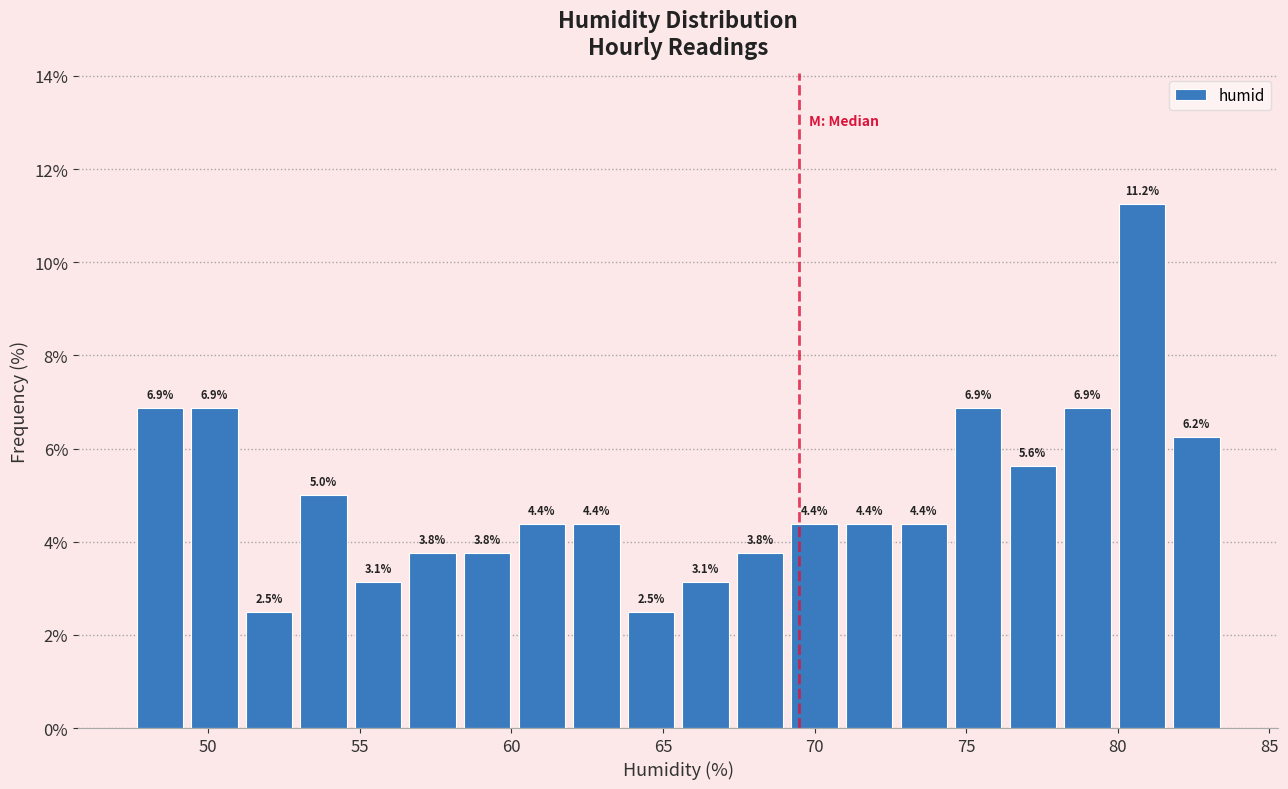

Around what value on the x-axis is the tallest bar? Give the approximate position of its centre, as read against the axis.

81.0